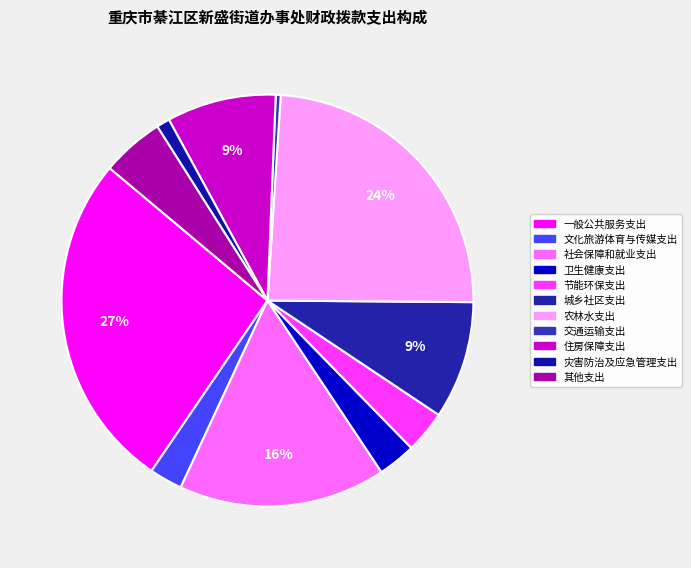

Between 节能环保支出 and 社会保障和就业支出, which is larger?

社会保障和就业支出